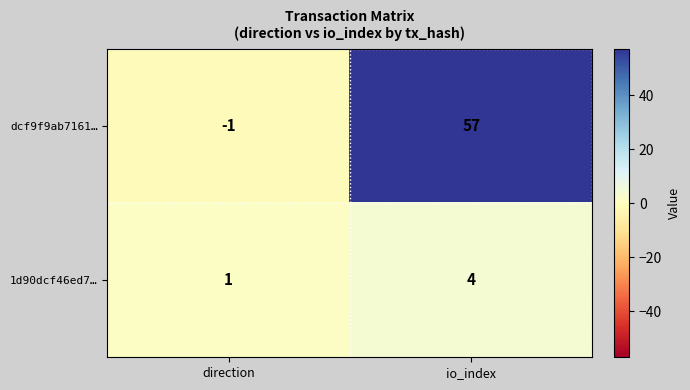

What is the smallest value displayed?

-1